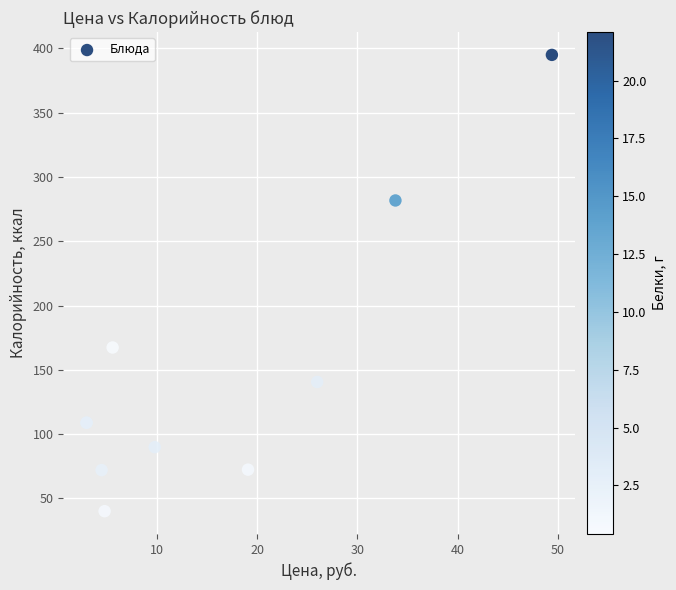

What Y value in the scatter plot is closest to 217?

167.4